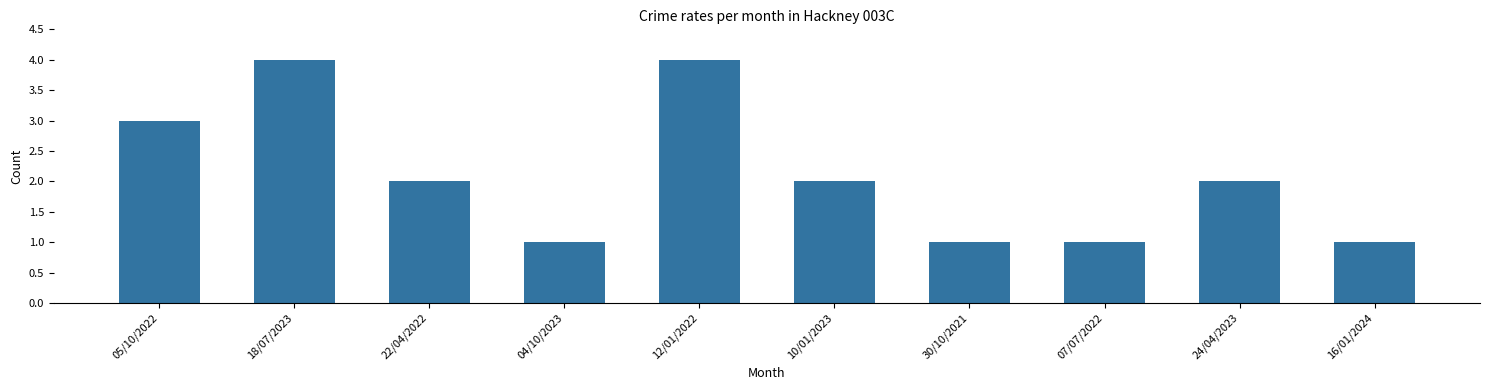

What is the maximum value shown in the chart?

4